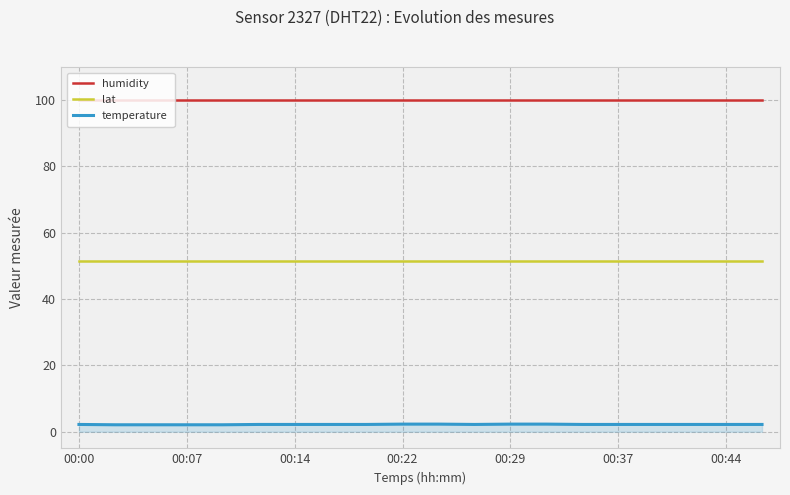

Rank the series by their maximum value, from highest to lowest.

humidity, lat, temperature